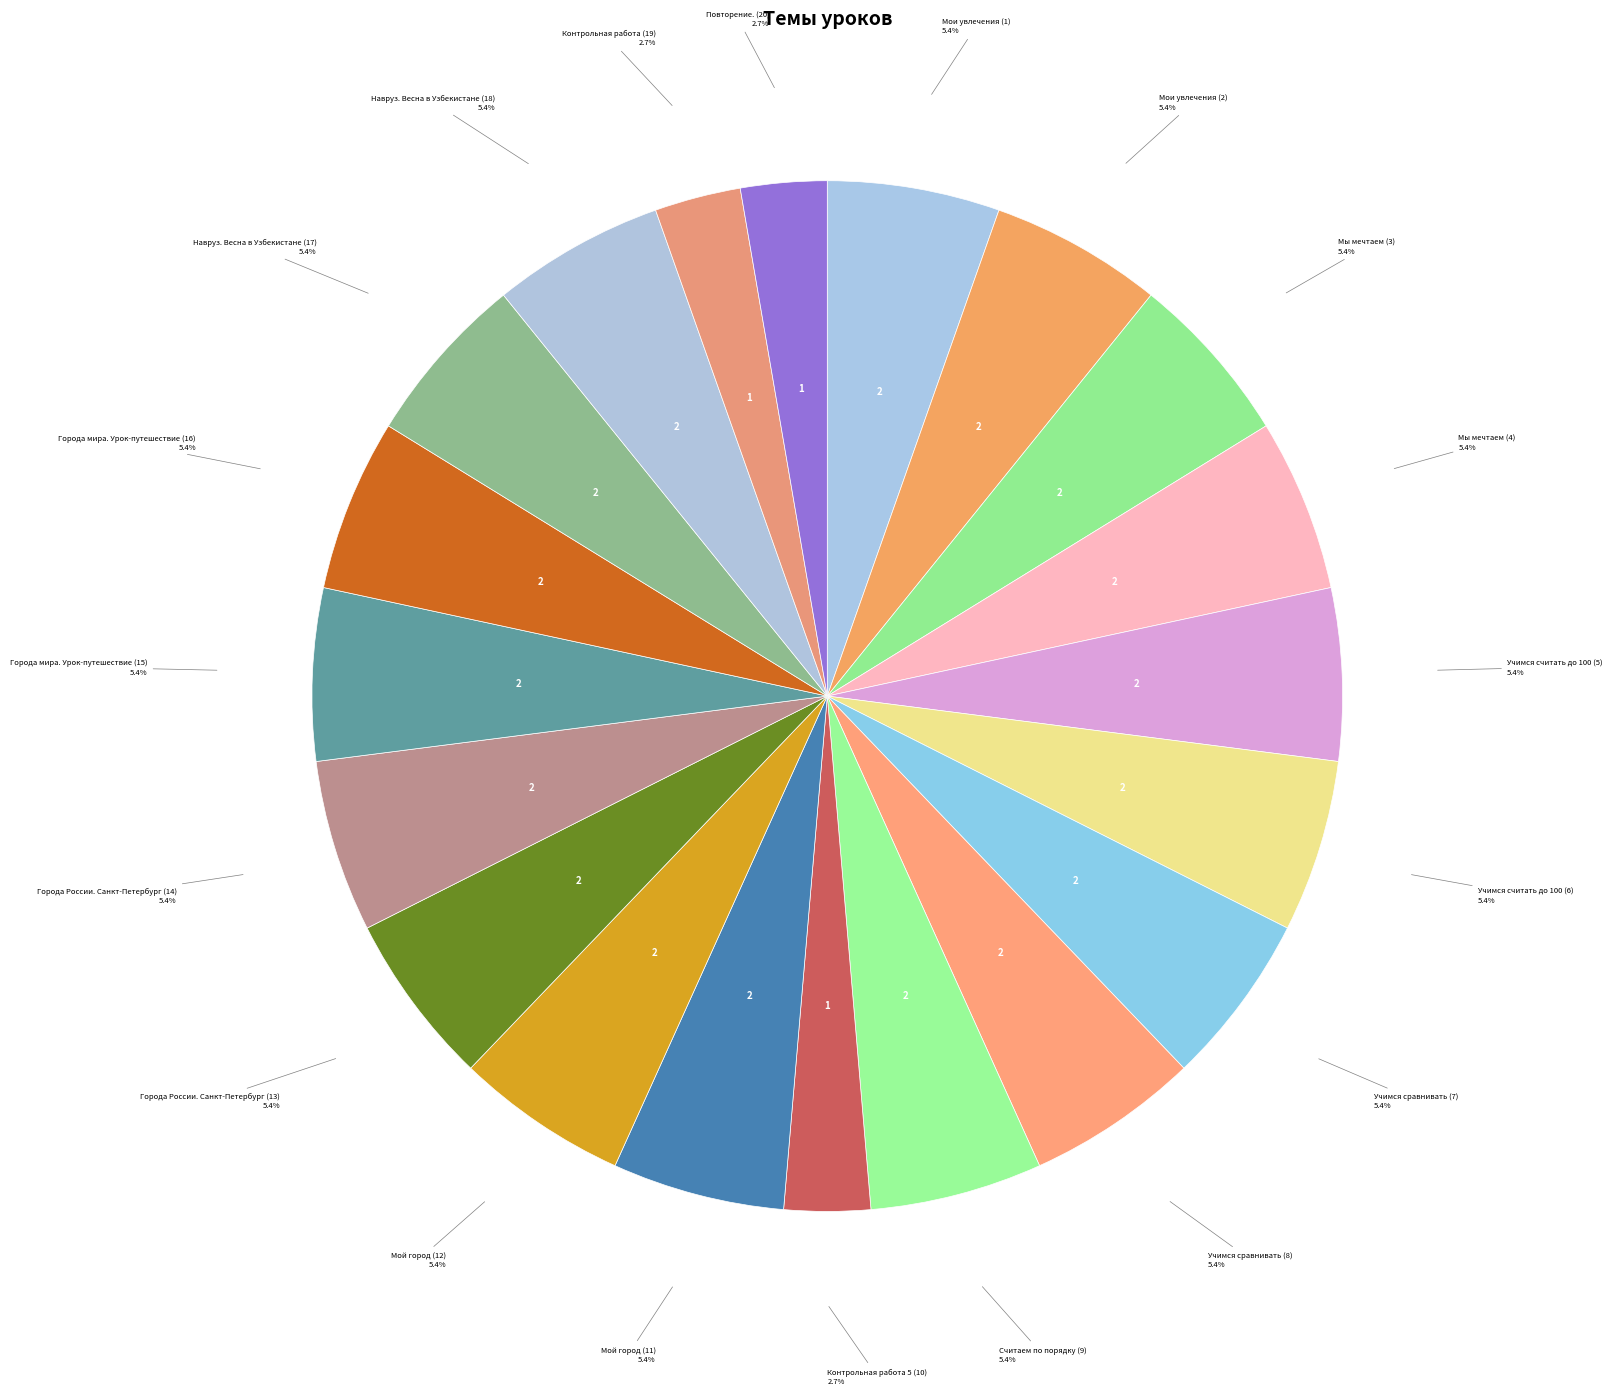

To the nearest percent, what is the difference between the largest and smallest slice percentages?

3%